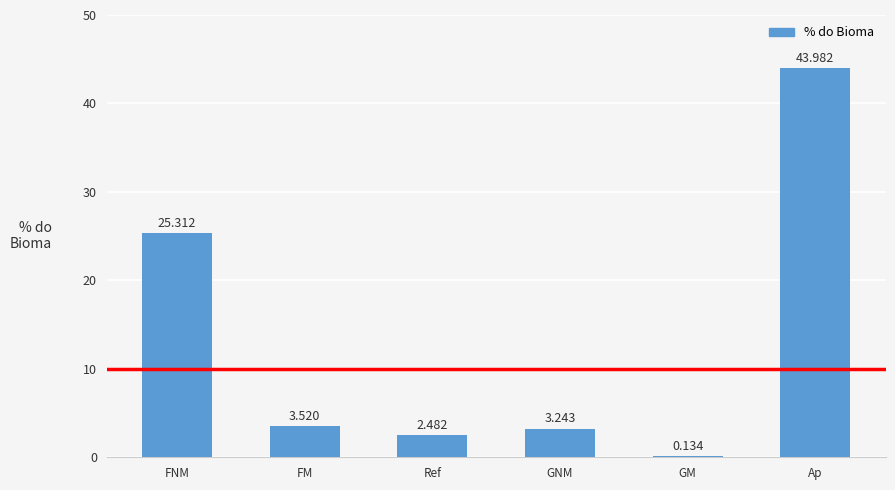

Which has a higher value, GNM or FM?

FM